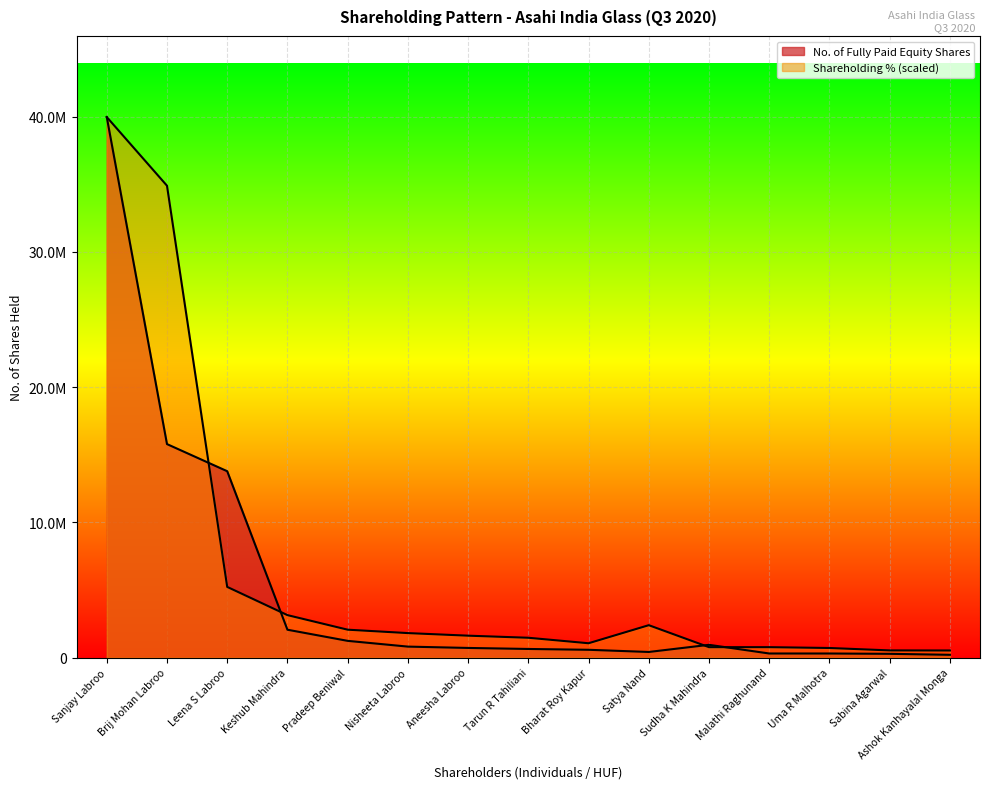

What is the label of the 14th point from the right?

Brij Mohan Labroo